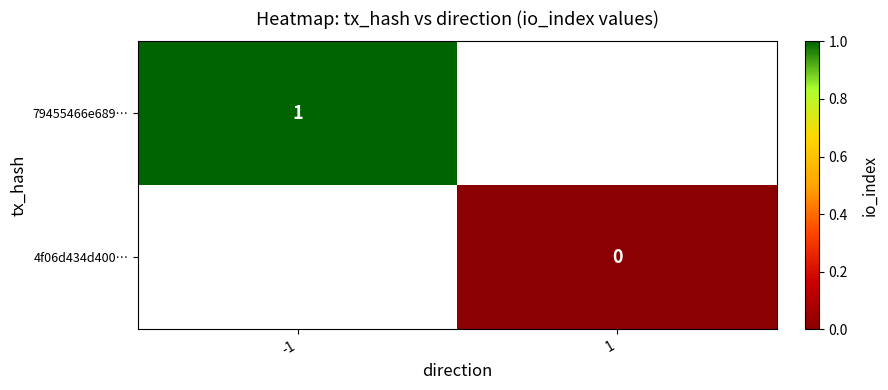

What is the greatest value displayed?

1